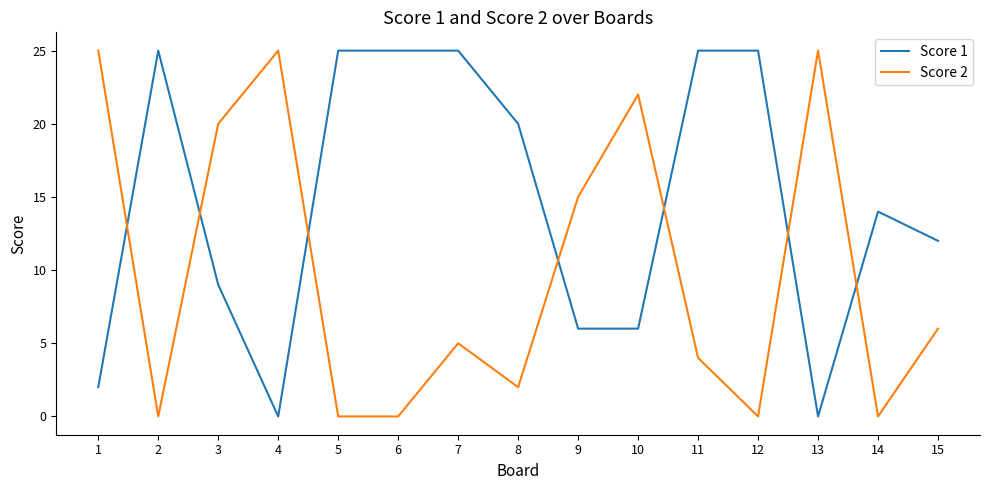

What is the sum of the Score 2 values at 9 and 7?

20